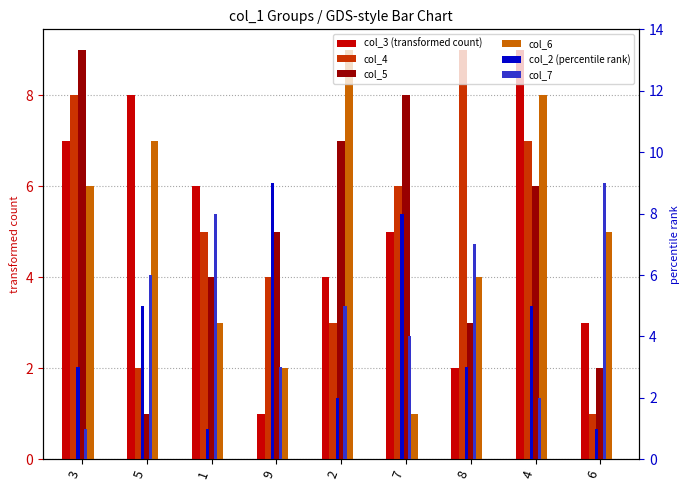

What is the minimum value shown in the chart?

1